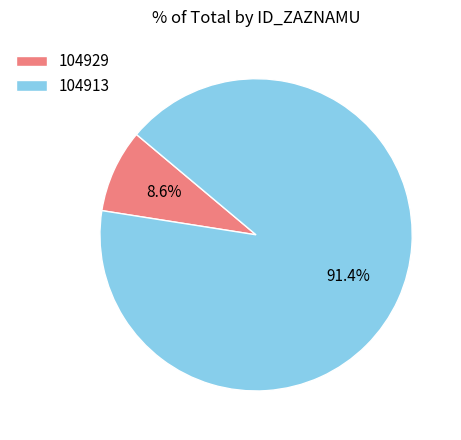

Do 104913 and 104929 together represent more than half of the pie?

Yes